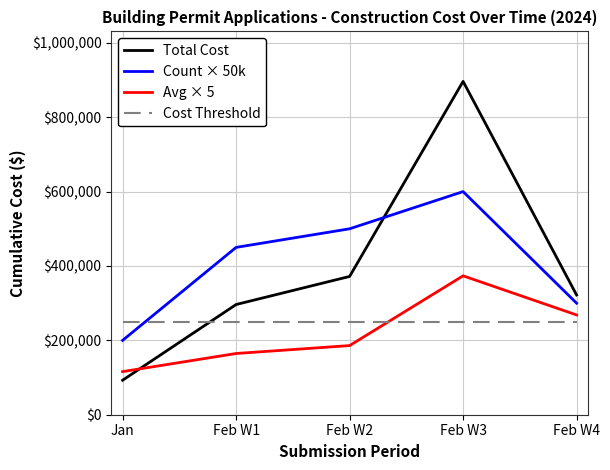

List the series in order of their peak value, highest first.

Total Cost, Count × 50k, Avg × 5, Cost Threshold